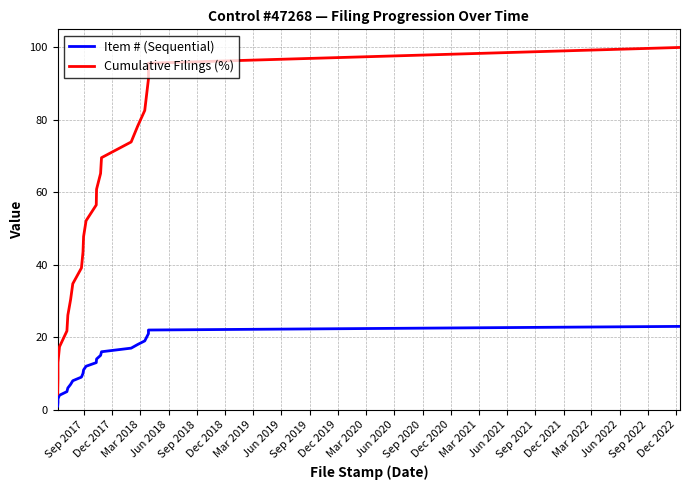

At which label does Item # (Sequential) reach its minimum?

Sep 2017